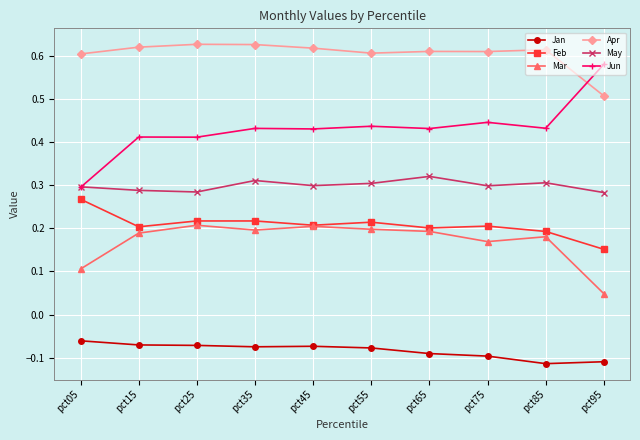

The value of May at pct35 is 0.3. True or false?

True